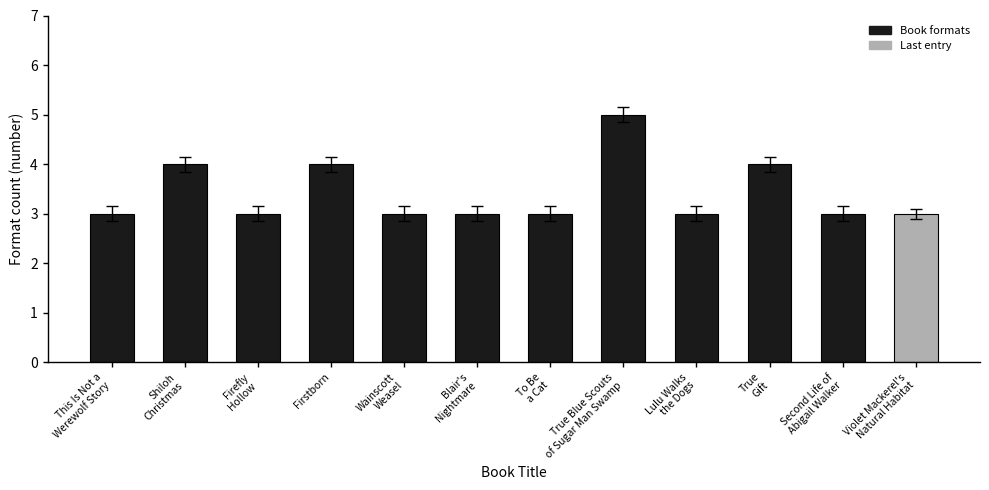

Approximately how many times larger is the value at Lulu Walks
the Dogs compared to Firefly
Hollow?

1.0